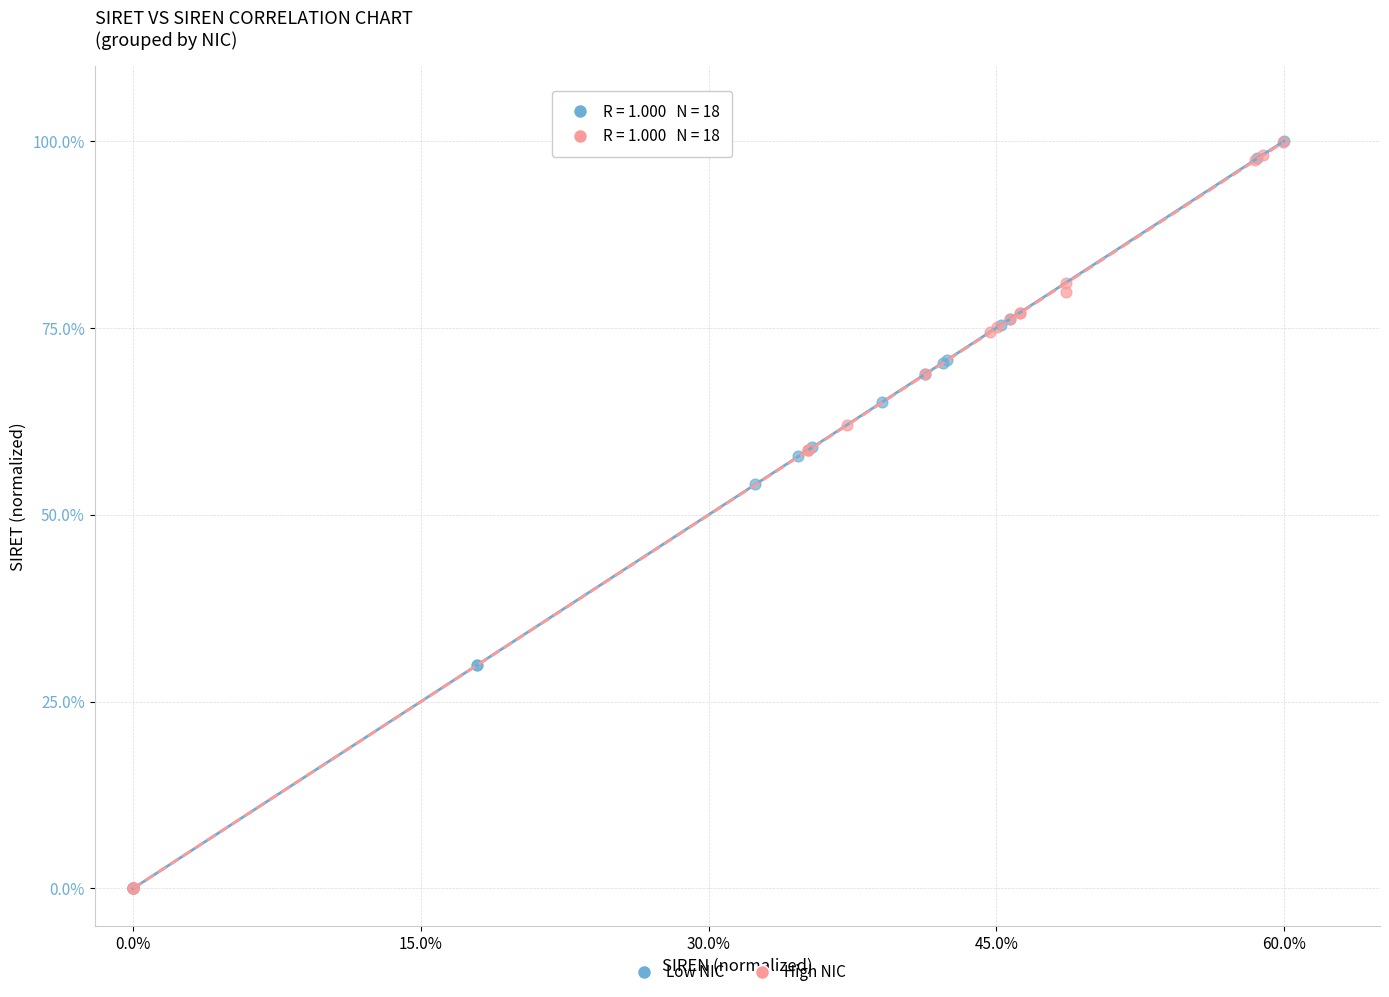

What are all the series names shown in the legend?

Low NIC, High NIC